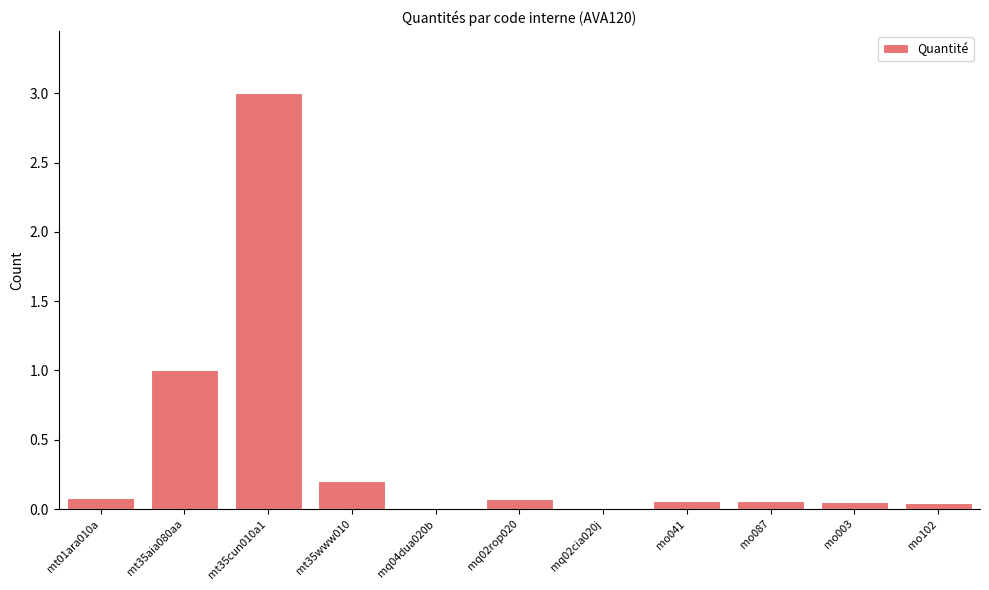

Are the bars horizontal?

No